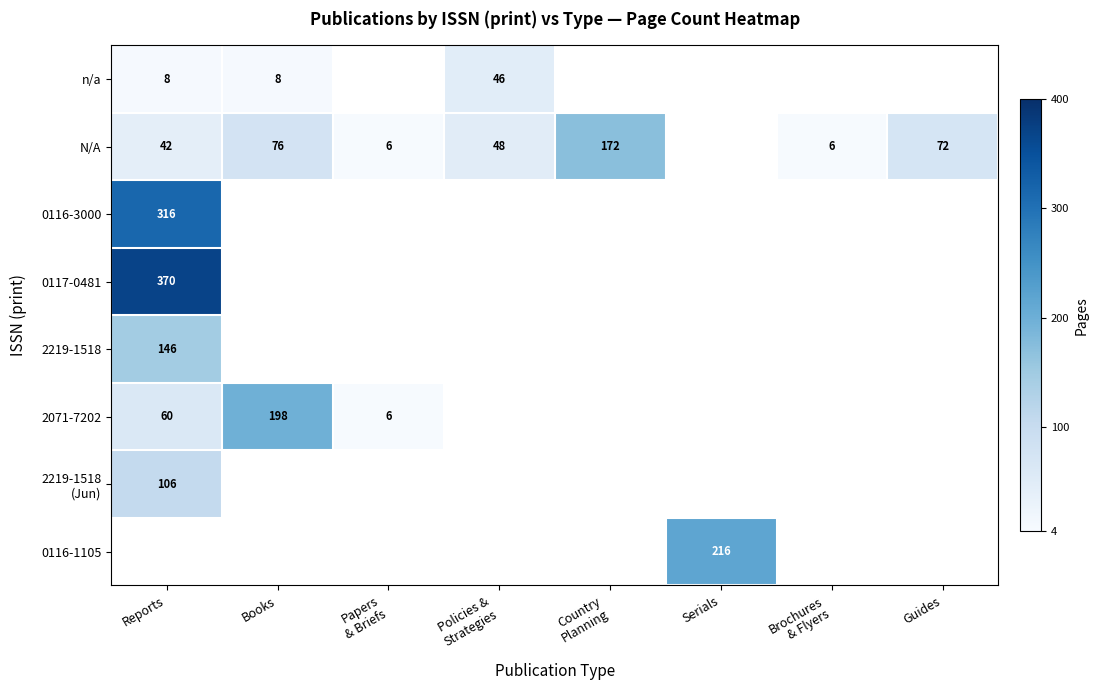

The 0116-3000 series shows 451 at Reports. True or false?

False